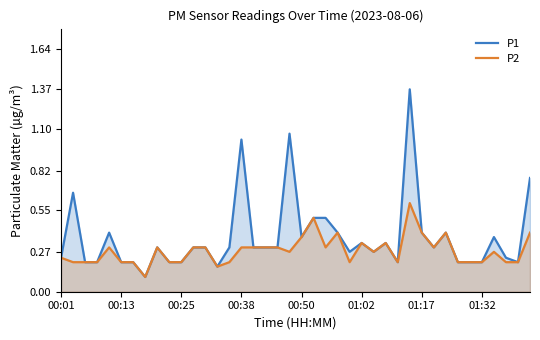

List the series in order of their overall mean, highest first.

P1, P2